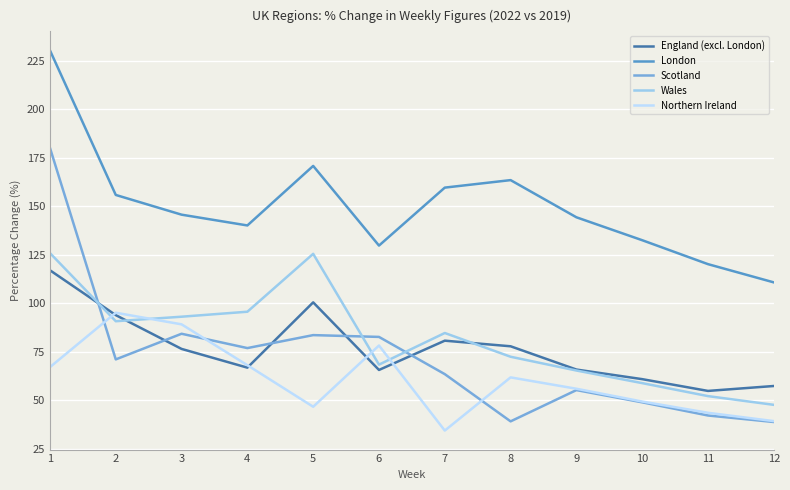

What is the highest value of the Wales series?

125.9